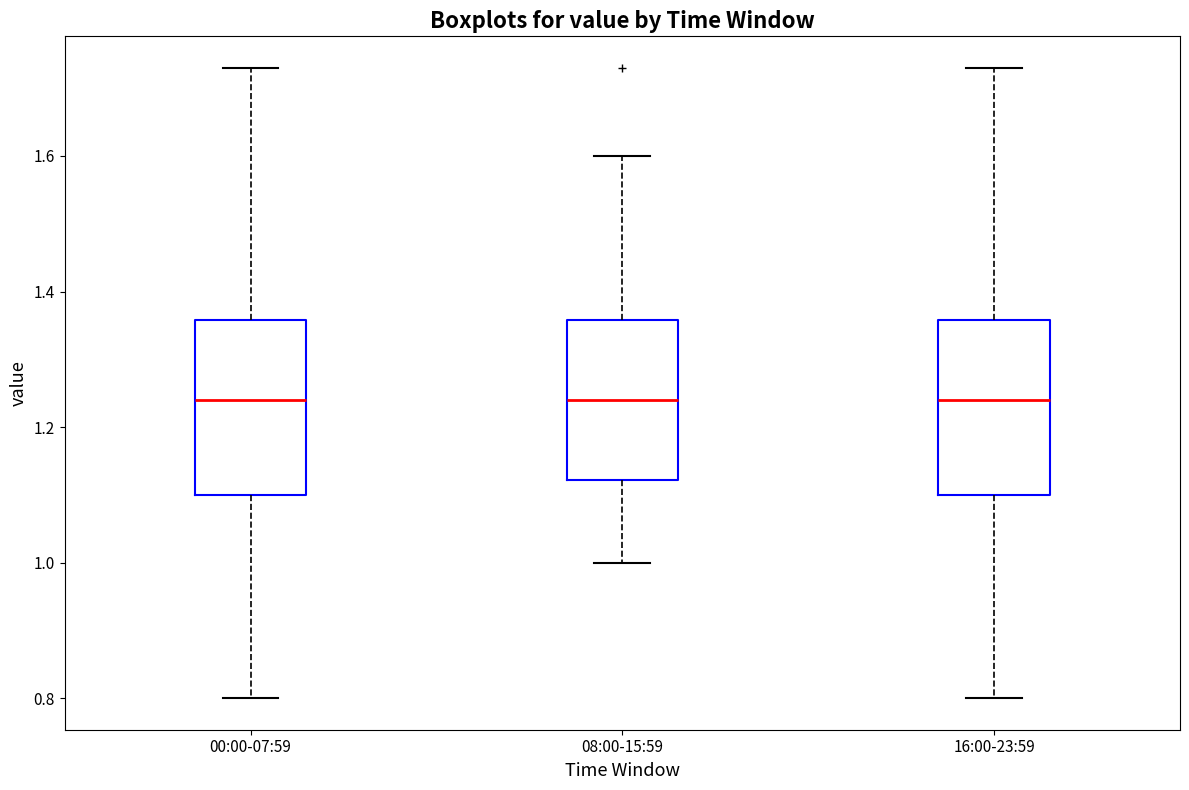

Where is the lower edge of the box for 16:00-23:59 on the y-axis? The values are not printed on the chart, so give them approximately, as read against the axis.

1.10